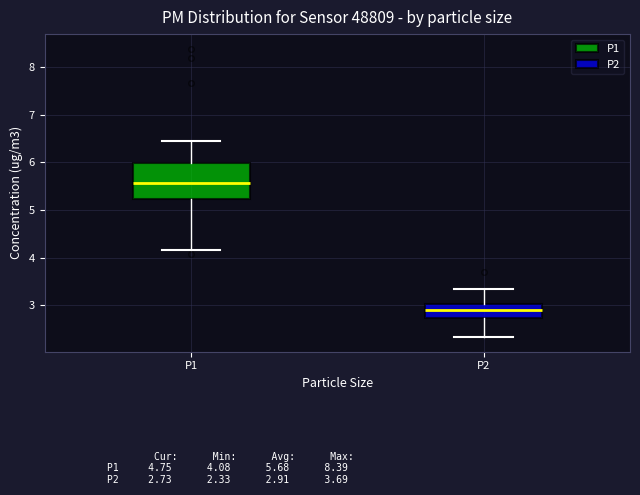

Where does the median line of the box for P2 sit on the y-axis? The values are not printed on the chart, so give them approximately, as read against the axis.

2.9